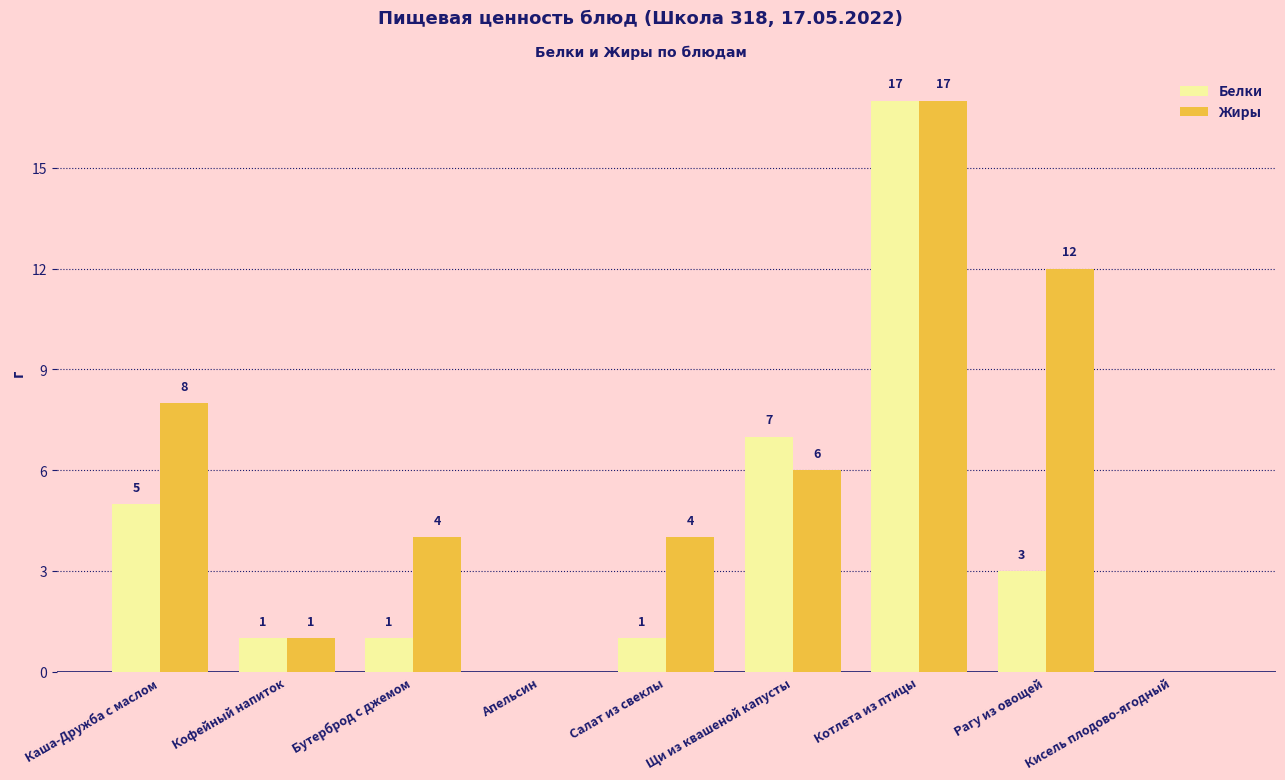

What is the sum of all Белки values?

35